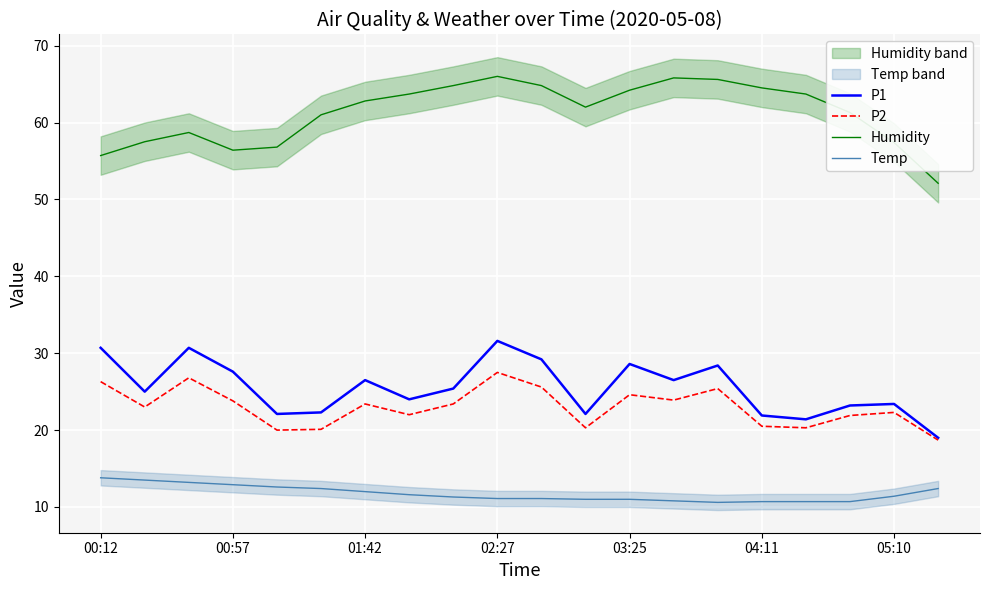

Which series has the largest total across all categories?

Humidity